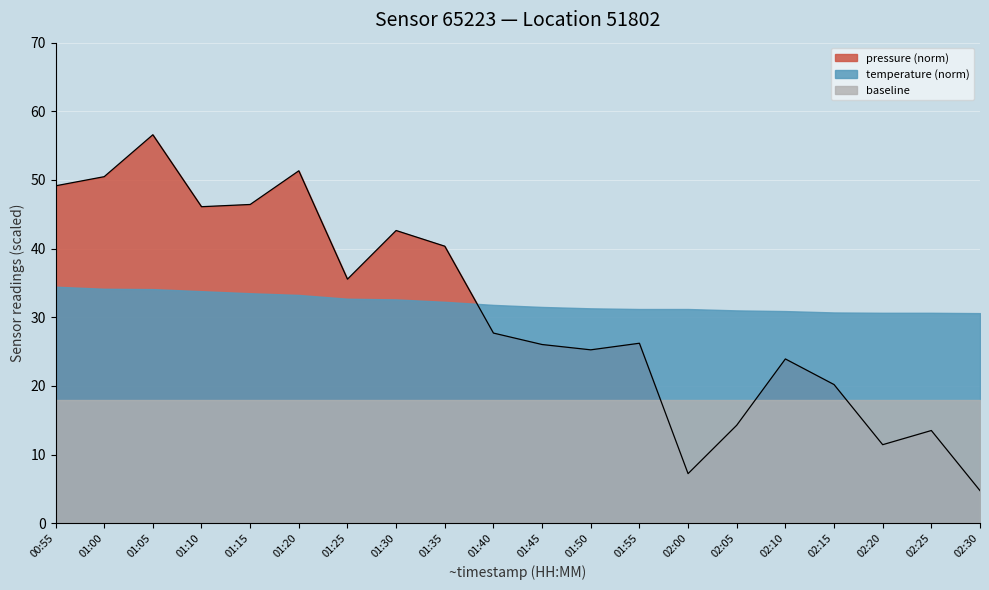

How many interior local valleys (lower than both neighbors) does the data have?

5